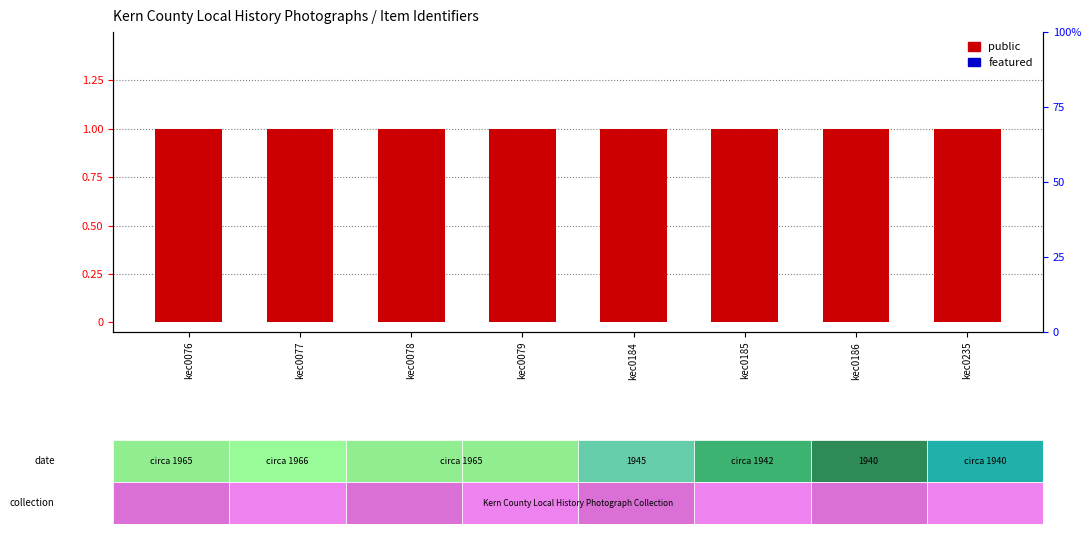

At how many categories does at least one series exceed 0?

8